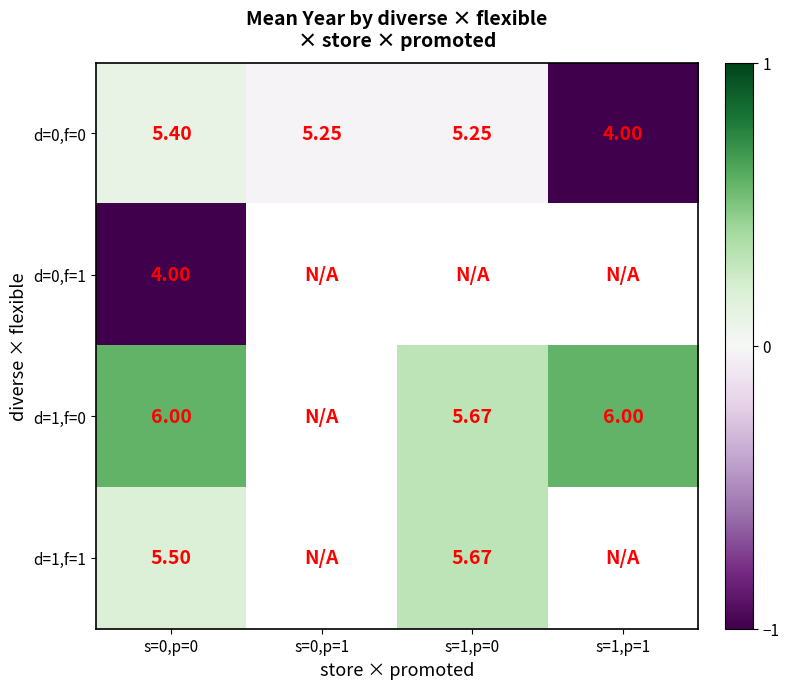

Which category has the highest value in the d=0,f=0 series?

s=0,p=0